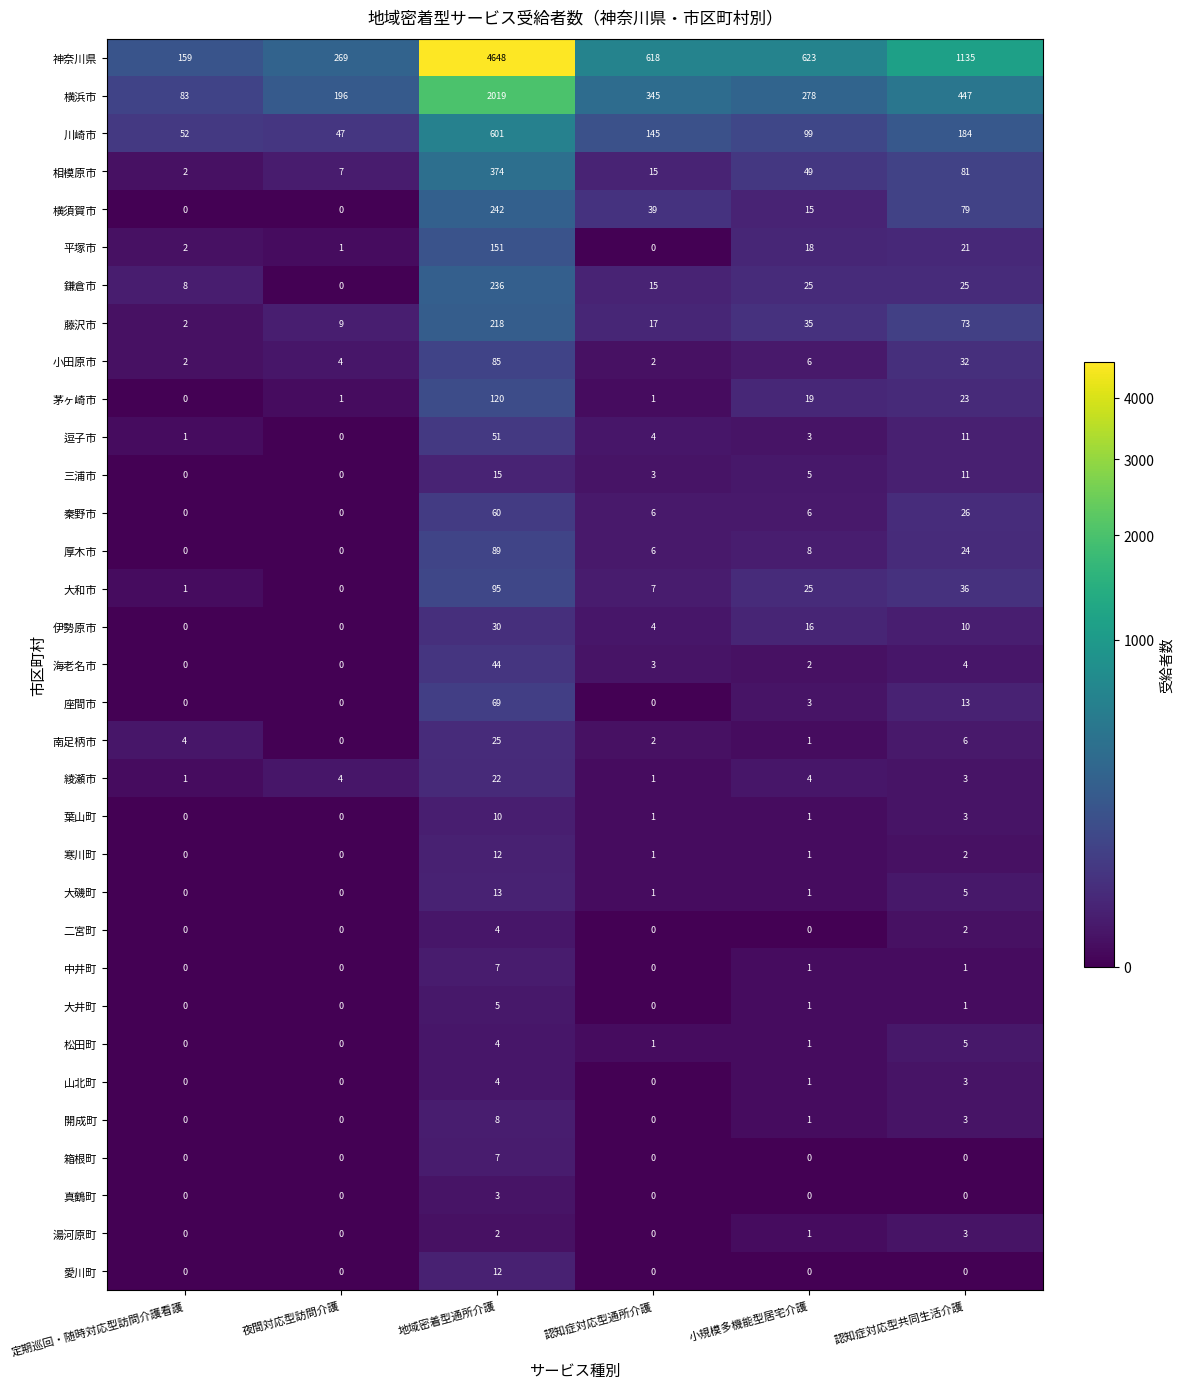

Which category has the highest value across all series?

地域密着型通所介護